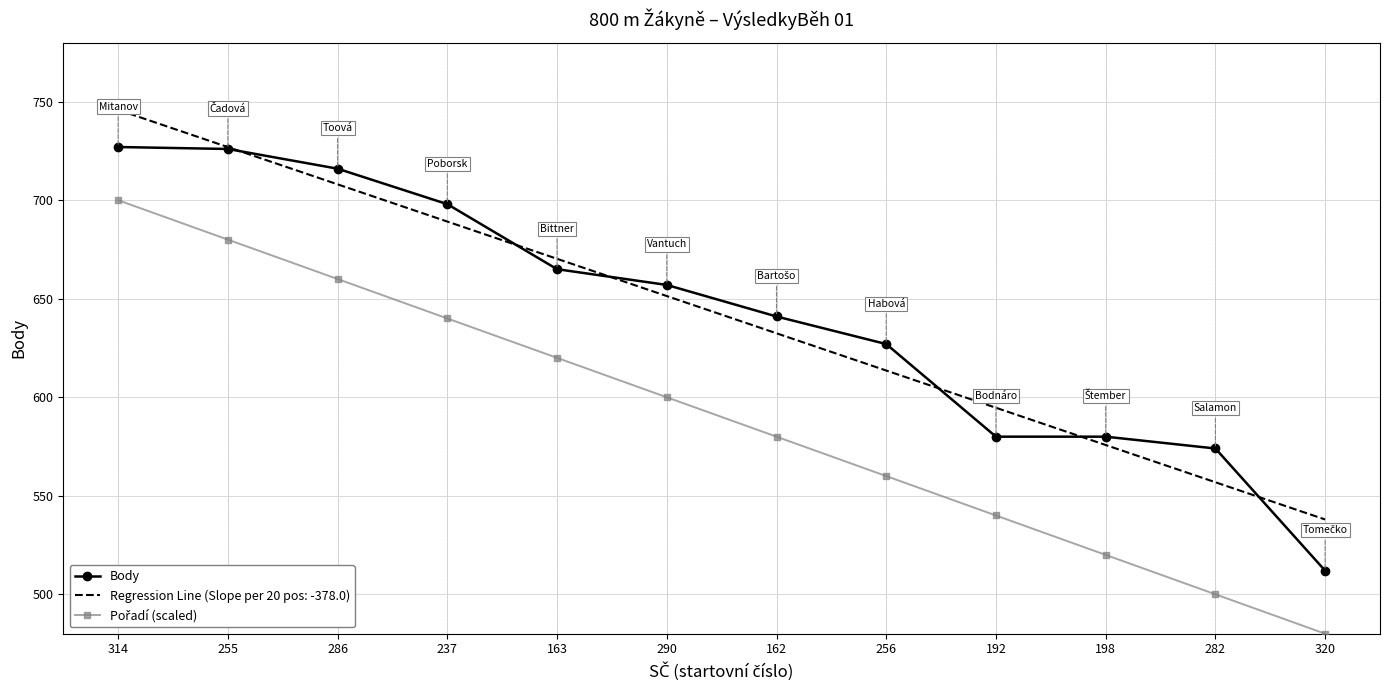

Which label corresponds to the largest value in the chart?

314